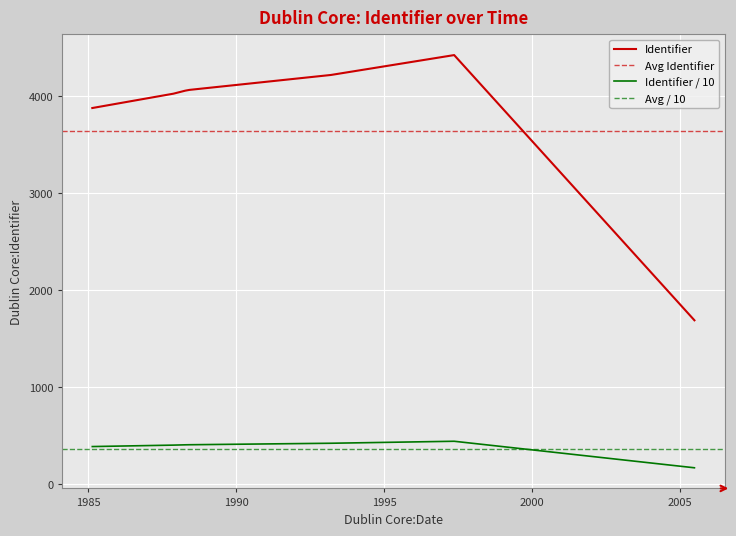

What is the value of the 10th point from the left?

4058